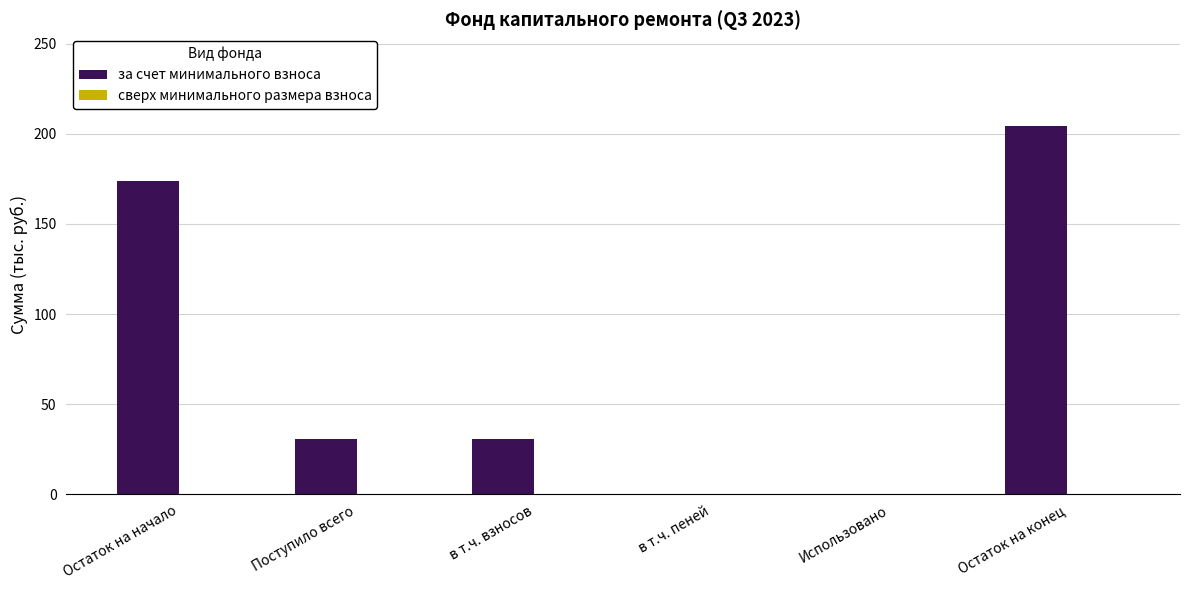

True or false: the data shows 30.5 at Поступило всего.

True